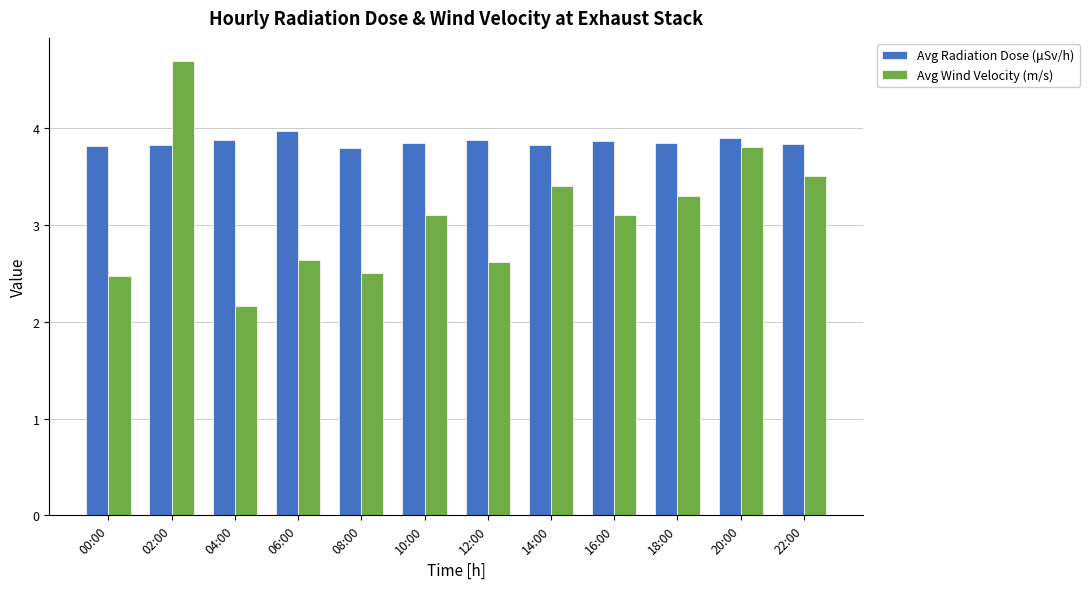

What is the lowest value of the Avg Wind Velocity (m/s) series?

2.2